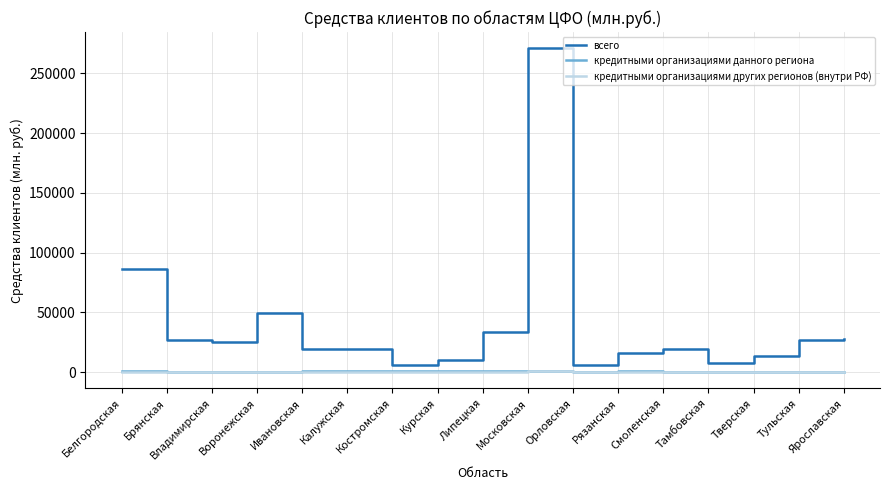

What is the average value of the всего series?

38967